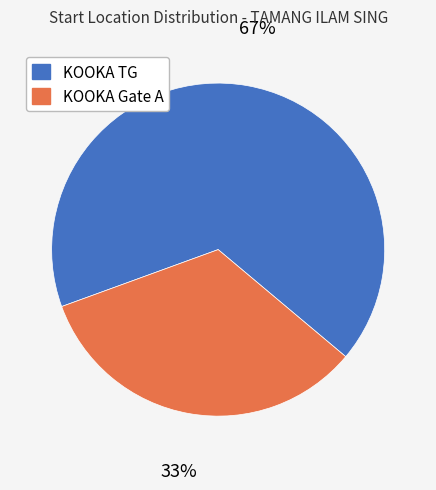

Is the sum of KOOKA Gate A and KOOKA TG greater than half?

Yes